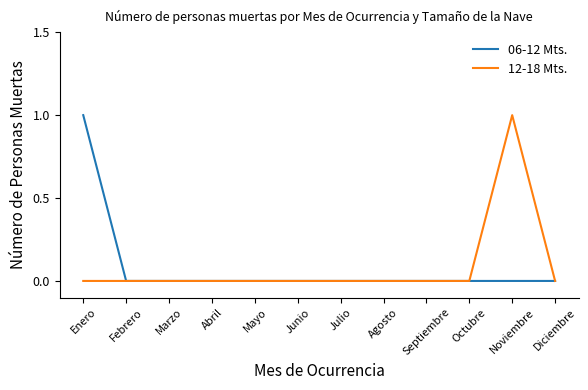

Reading left to right, transcribe all the data shown in this chart.

06-12 Mts.: 1	0	0	0	0	0	0	0	0	0	0	0
12-18 Mts.: 0	0	0	0	0	0	0	0	0	0	1	0